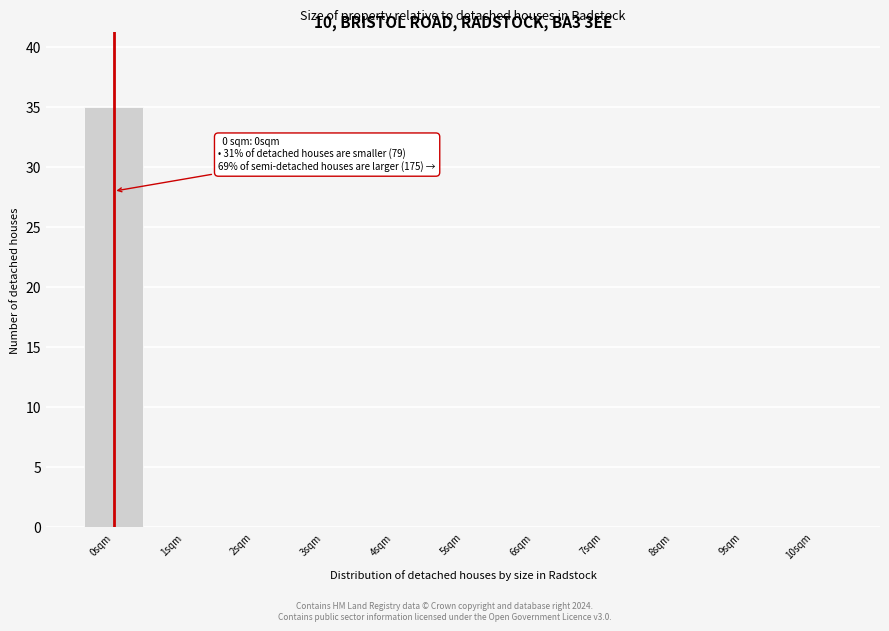

Which range on the x-axis has the tallest bar?

-0.5 to 0.5